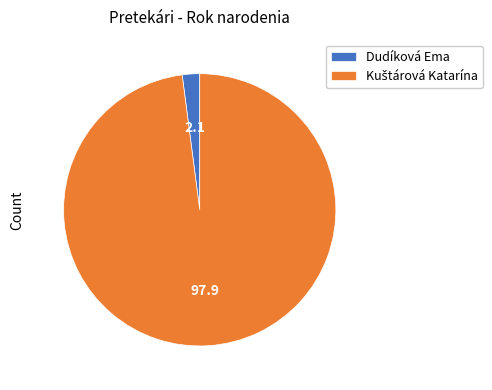

Does any single category account for the majority?

Yes